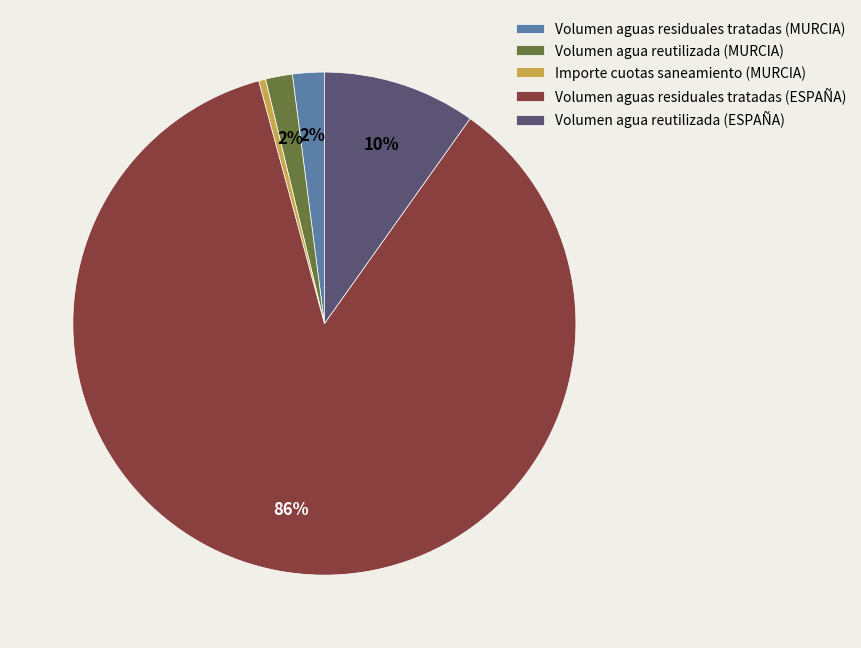

Does any single category account for the majority?

Yes